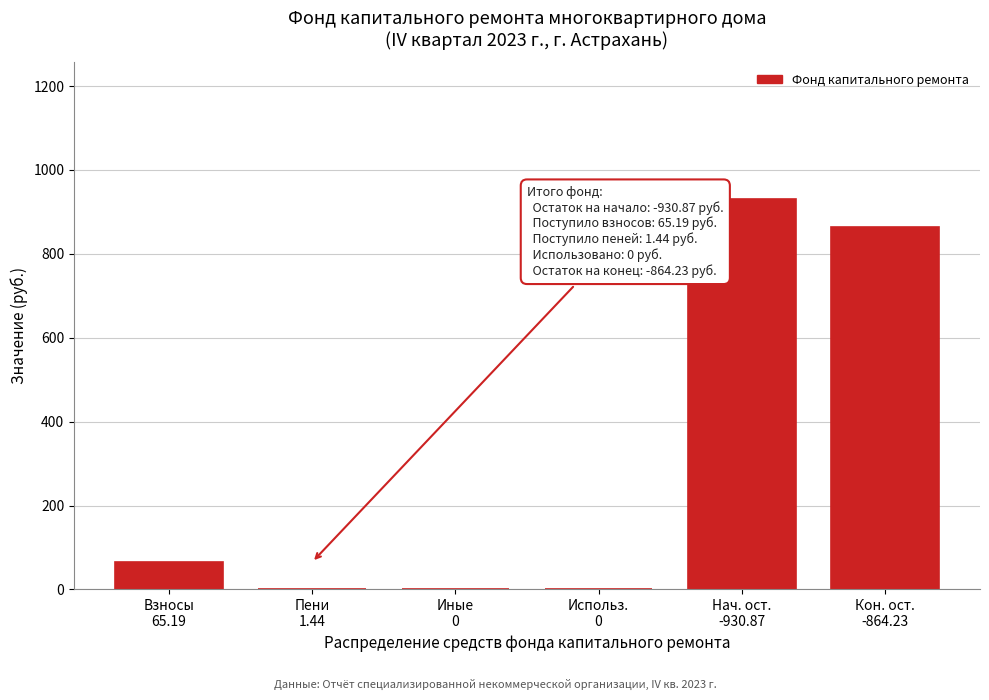

What is the sum of all values?

1861.7